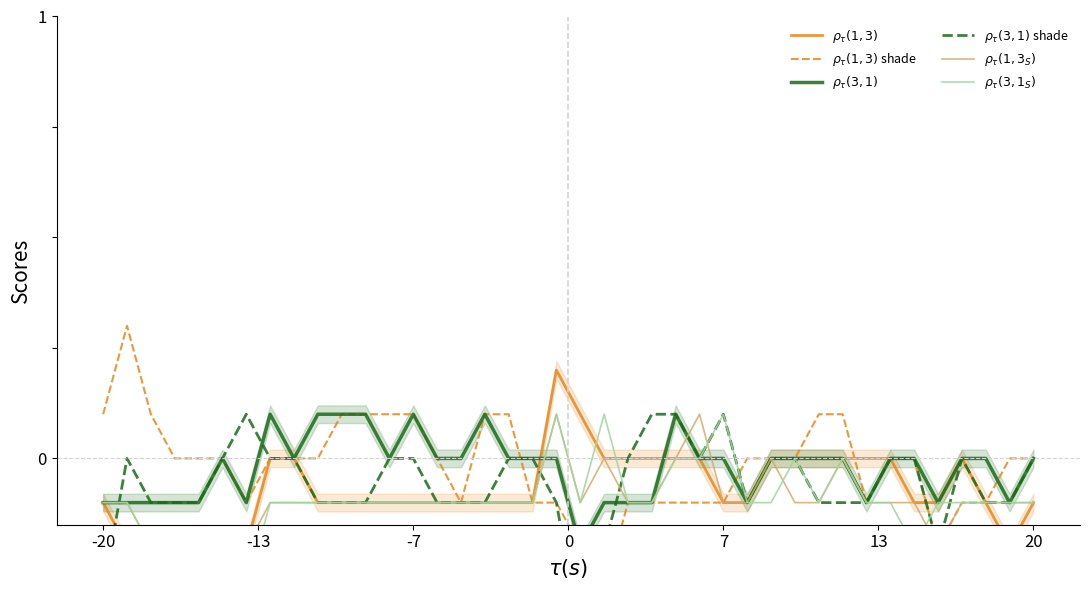

The $\rho_\tau(3,1_S)$ series shows -0.1 at 38. True or false?

False